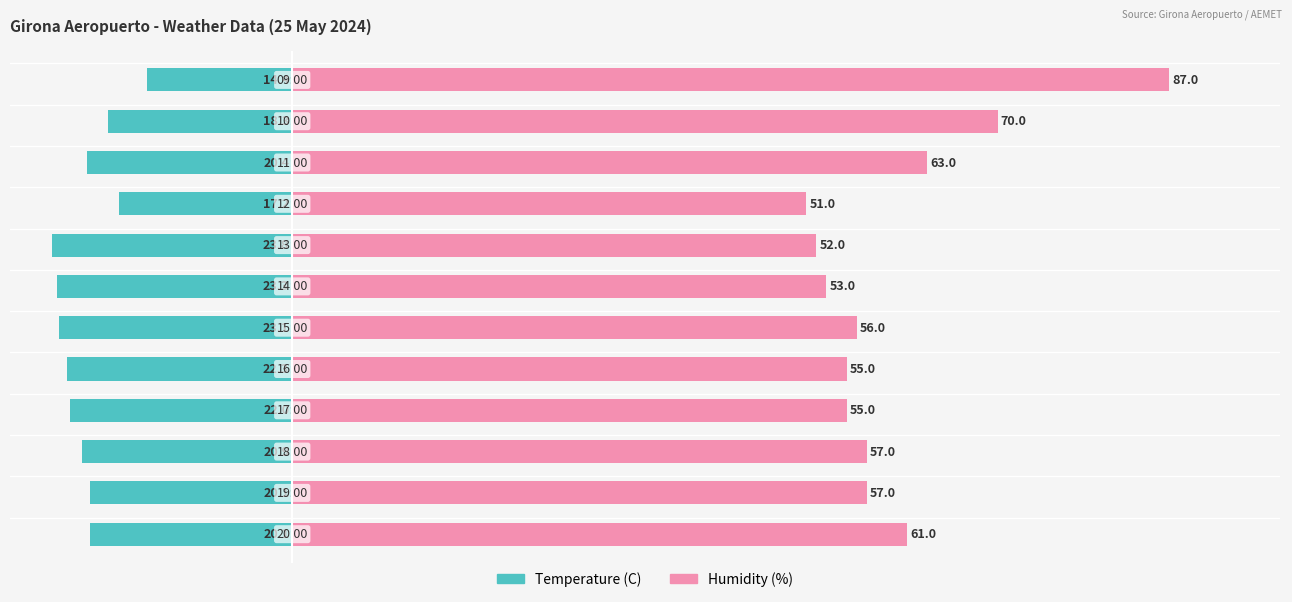

What is the value of the Humidity (%) bar at the 1st from the left?

61.0